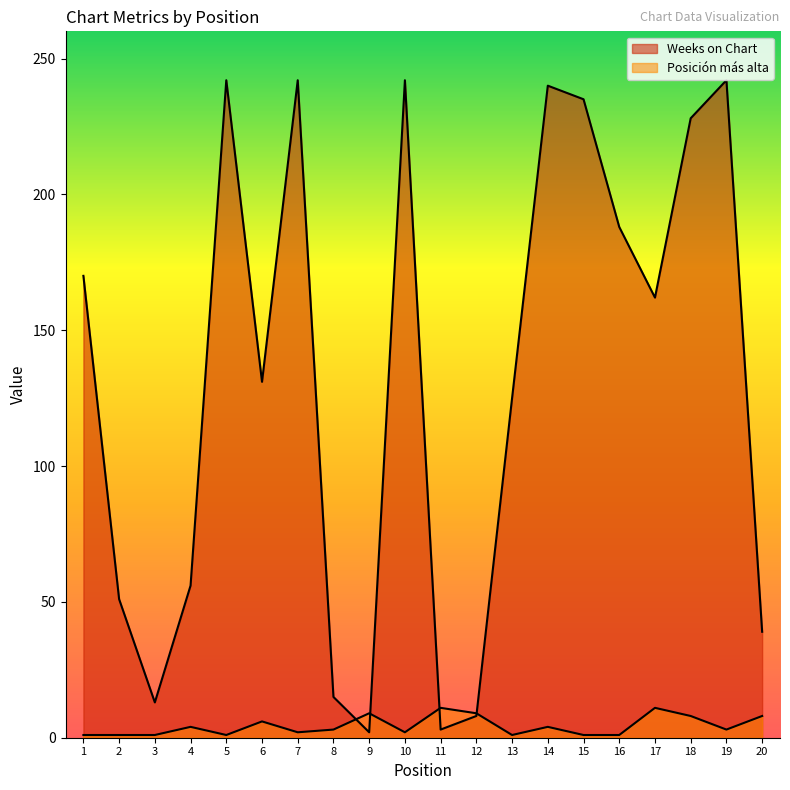

Reading left to right, what are all the values shown in this chart?

Weeks on Chart: 1=170	2=51	3=13	4=56	5=242	6=131	7=242	8=15	9=2	10=242	11=3	12=8	13=125	14=240	15=235	16=188	17=162	18=228	19=242	20=39
Posicion mas alta: 1=1	2=1	3=1	4=4	5=1	6=6	7=2	8=3	9=9	10=2	11=11	12=9	13=1	14=4	15=1	16=1	17=11	18=8	19=3	20=8